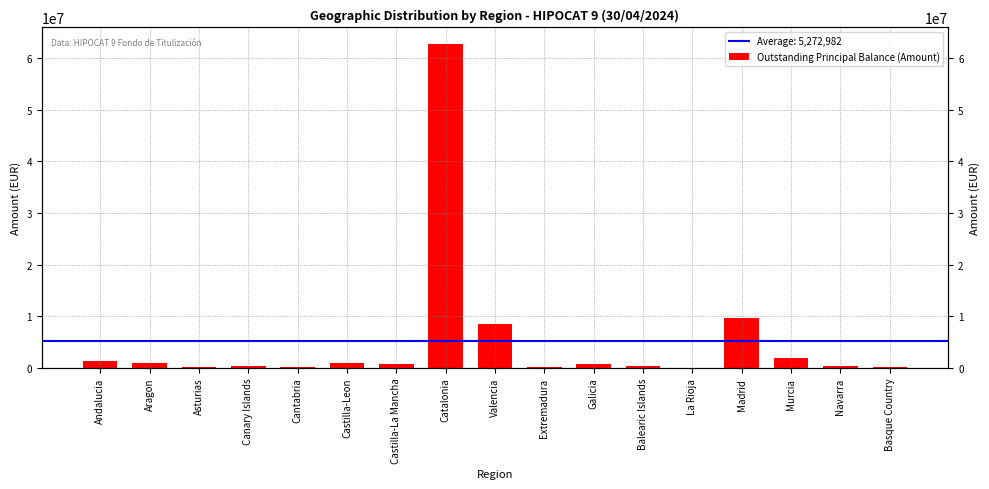

What value does the data have at Balearic Islands?

444955.3